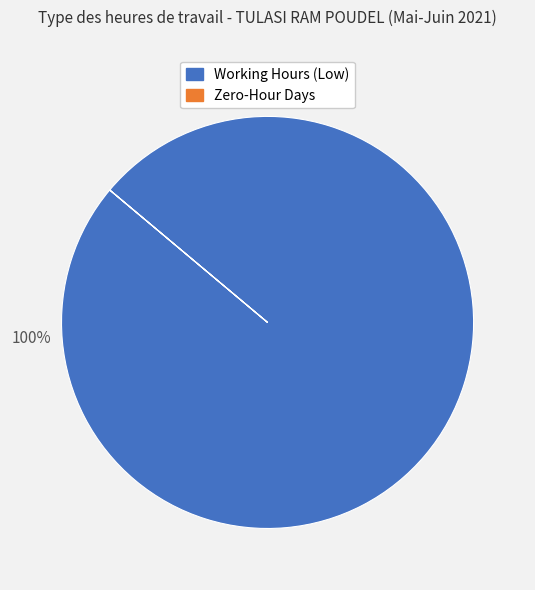

Is there any slice that represents more than half of the pie?

Yes